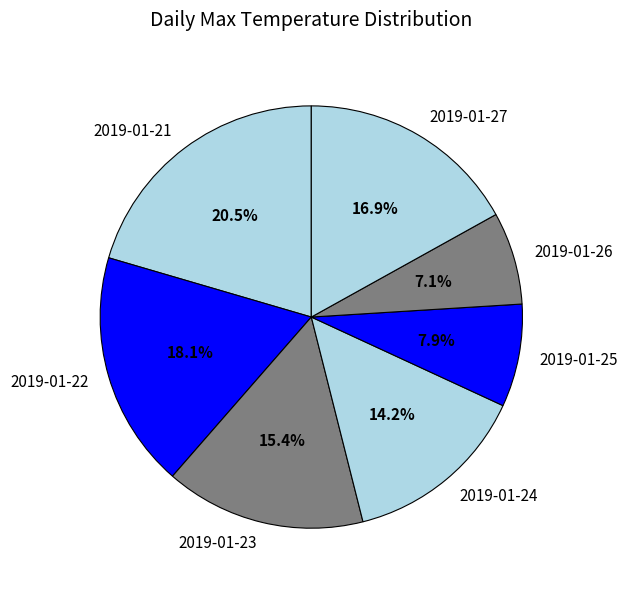

Which slice is the largest?

2019-01-21